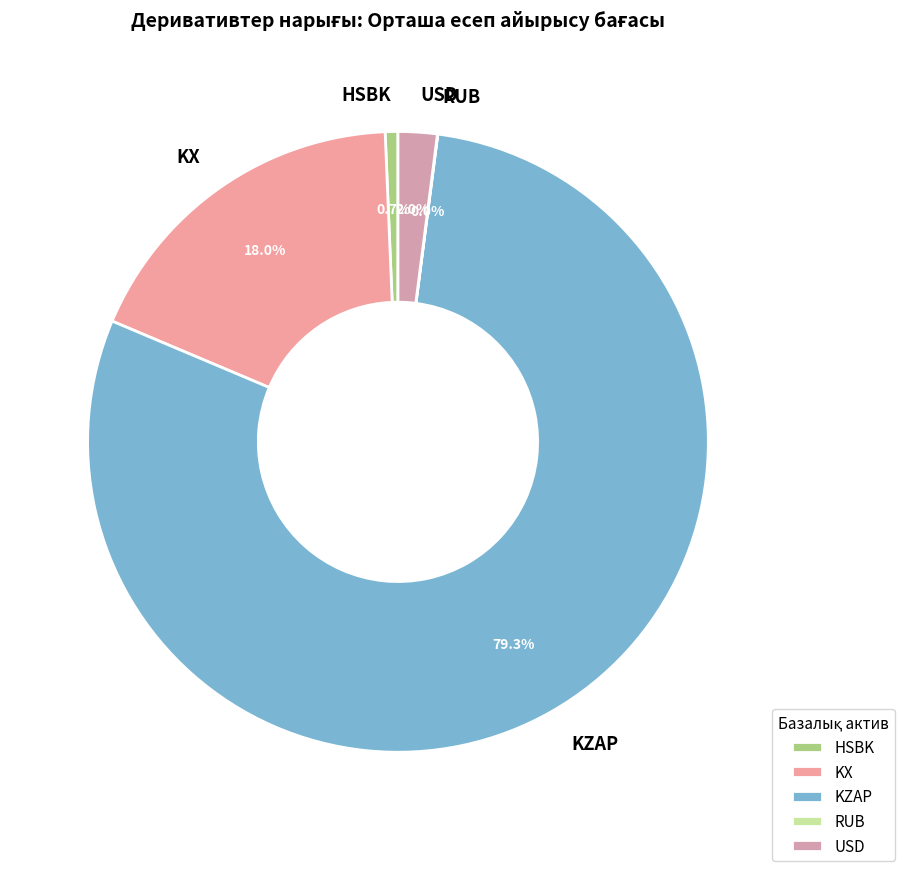

Which has a higher value, KZAP or KX?

KZAP